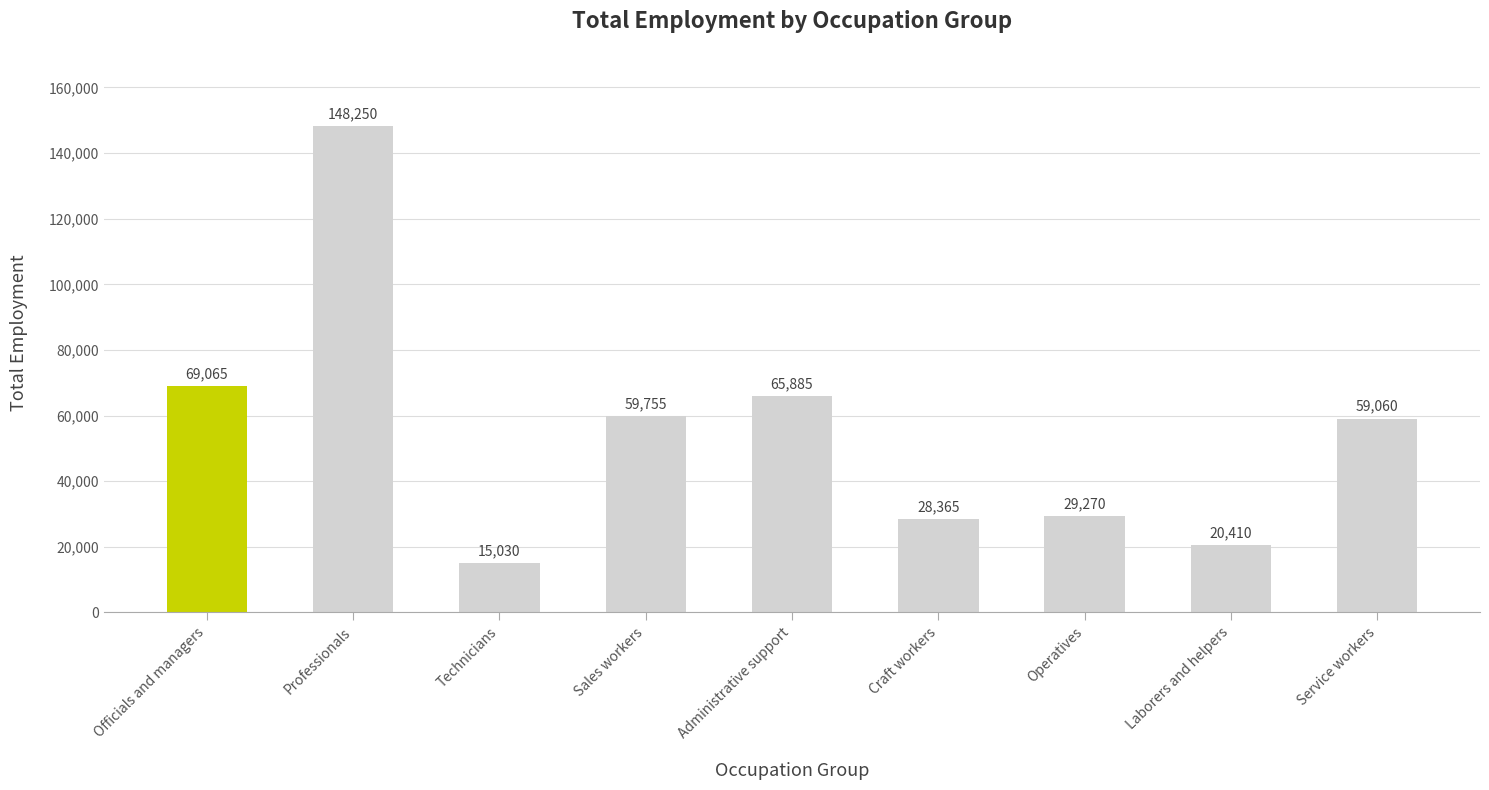

Which has a higher value, Administrative support or Laborers and helpers?

Administrative support